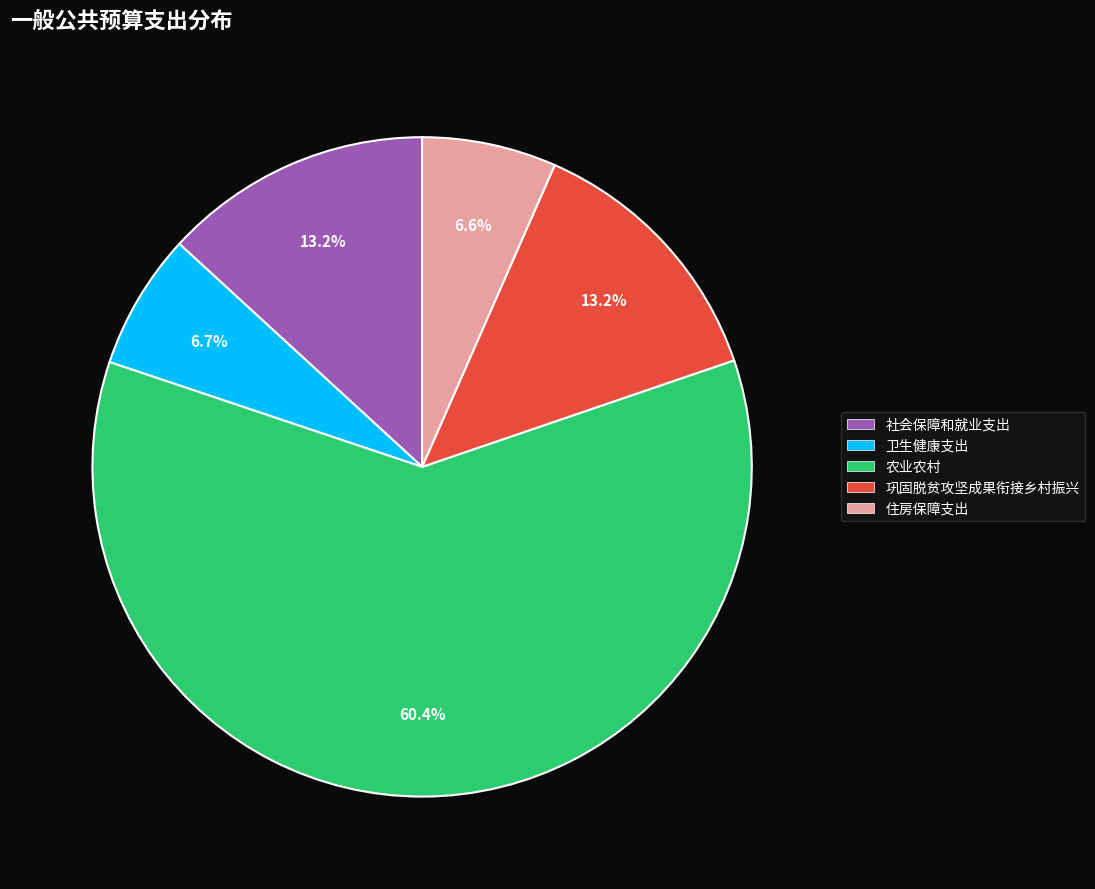

Is it true that 巩固脱贫攻坚成果衔接乡村振兴 is 13% of the pie?

True